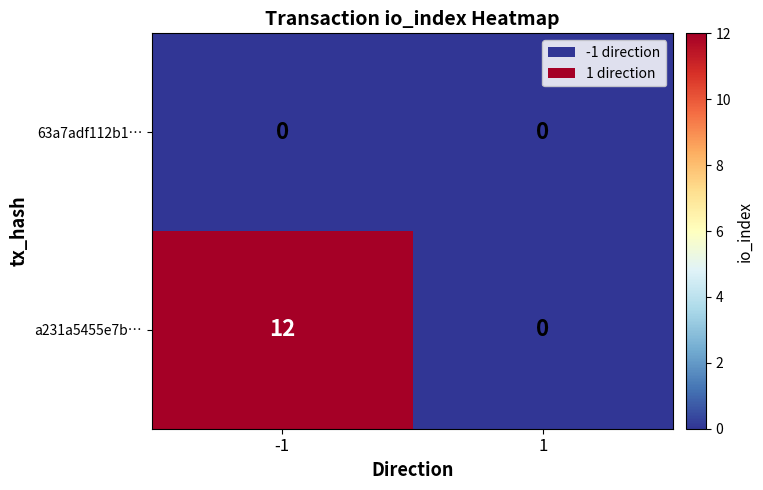

Which series has the largest range (max minus min)?

a231a5455e7b…